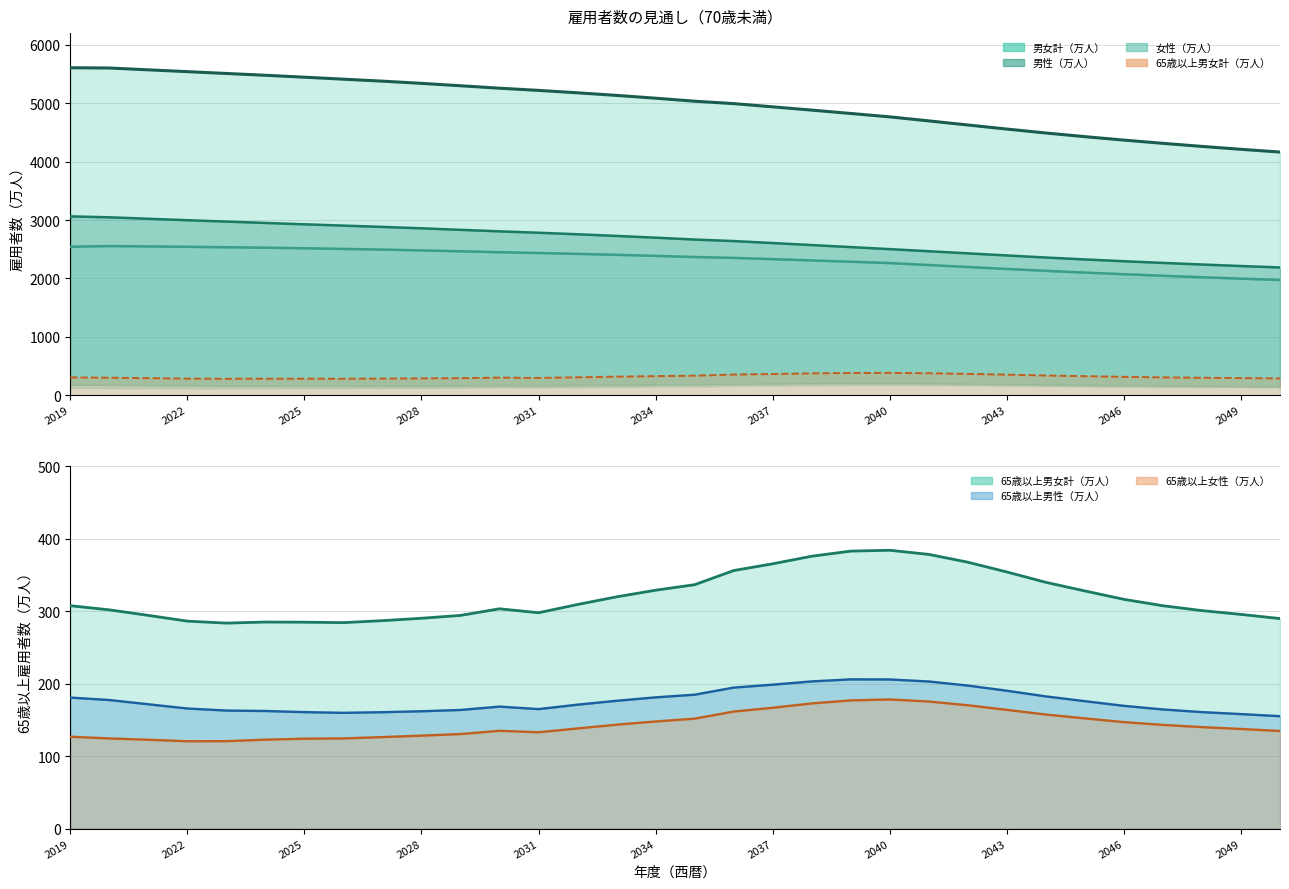

The 女性（万人） series shows 1603.0 at 2032. True or false?

False